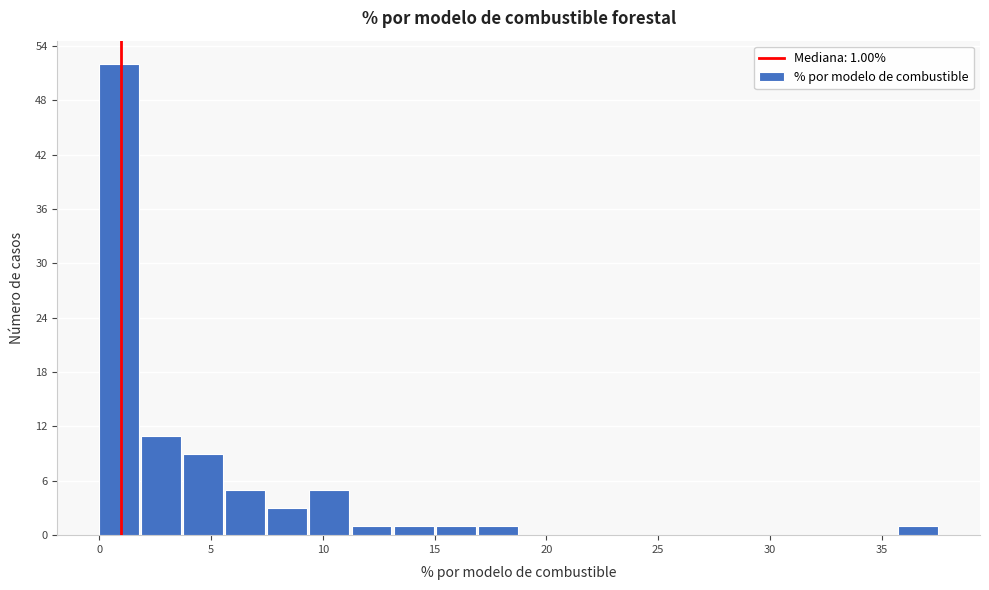

Around what value on the x-axis is the tallest bar? Give the approximate position of its centre, as read against the axis.

1.0